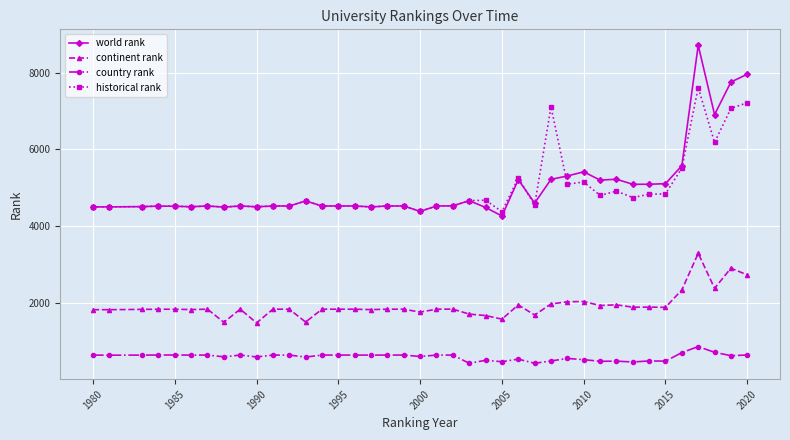

At how many categories does at least one series exceed 3515?

40